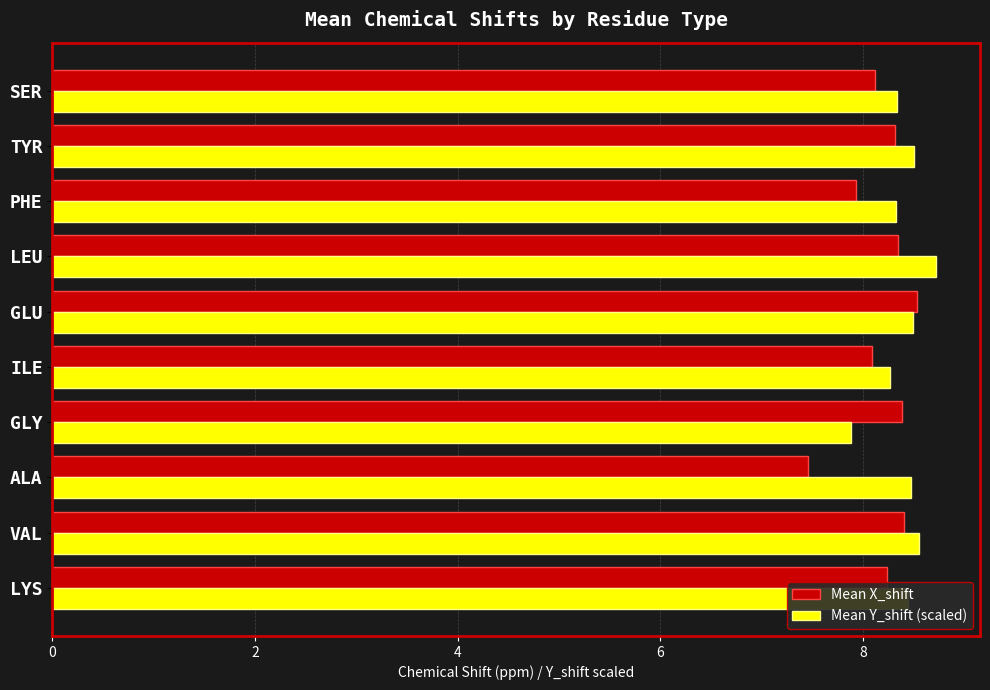

What are all the series names shown in the legend?

Mean X_shift, Mean Y_shift (scaled)